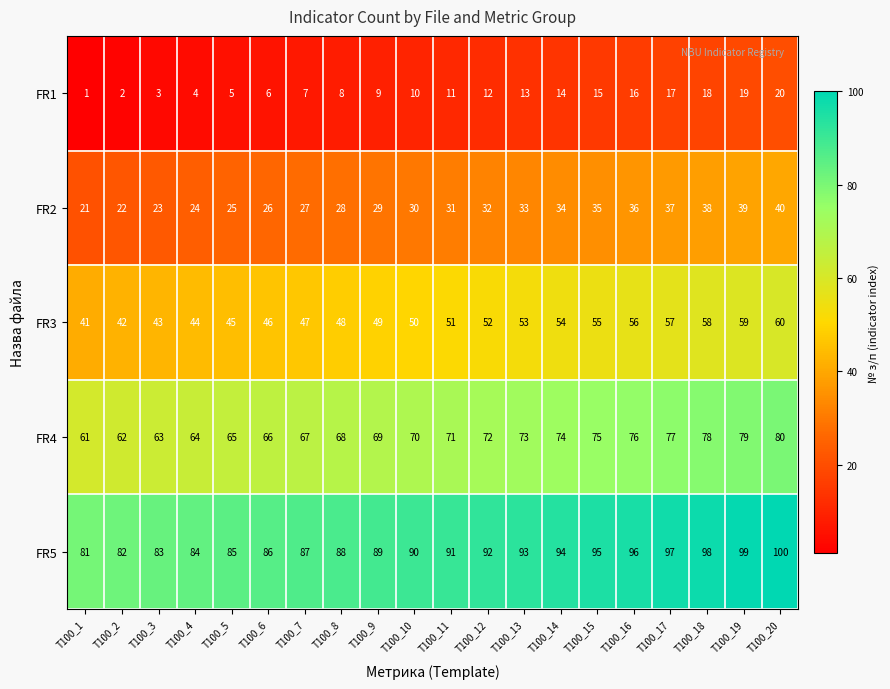

What is the spread (max minus min) of values at T100_6?

80